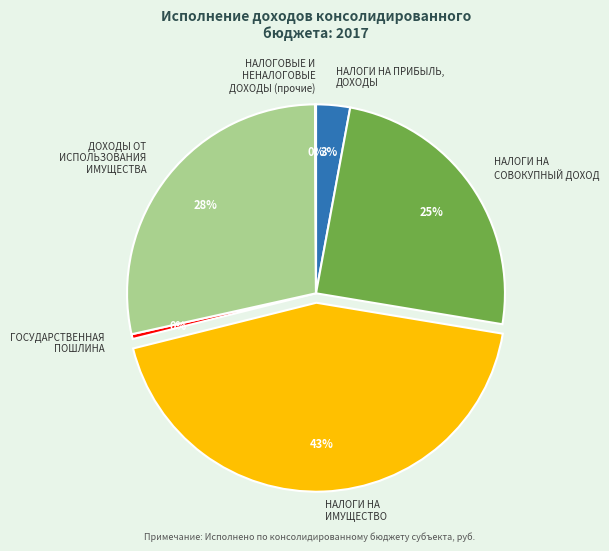

Combined, do ГОСУДАРСТВЕННАЯ ПОШЛИНА and ДОХОДЫ ОТ ИСПОЛЬЗОВАНИЯ ИМУЩЕСТВА account for over 50%?

No